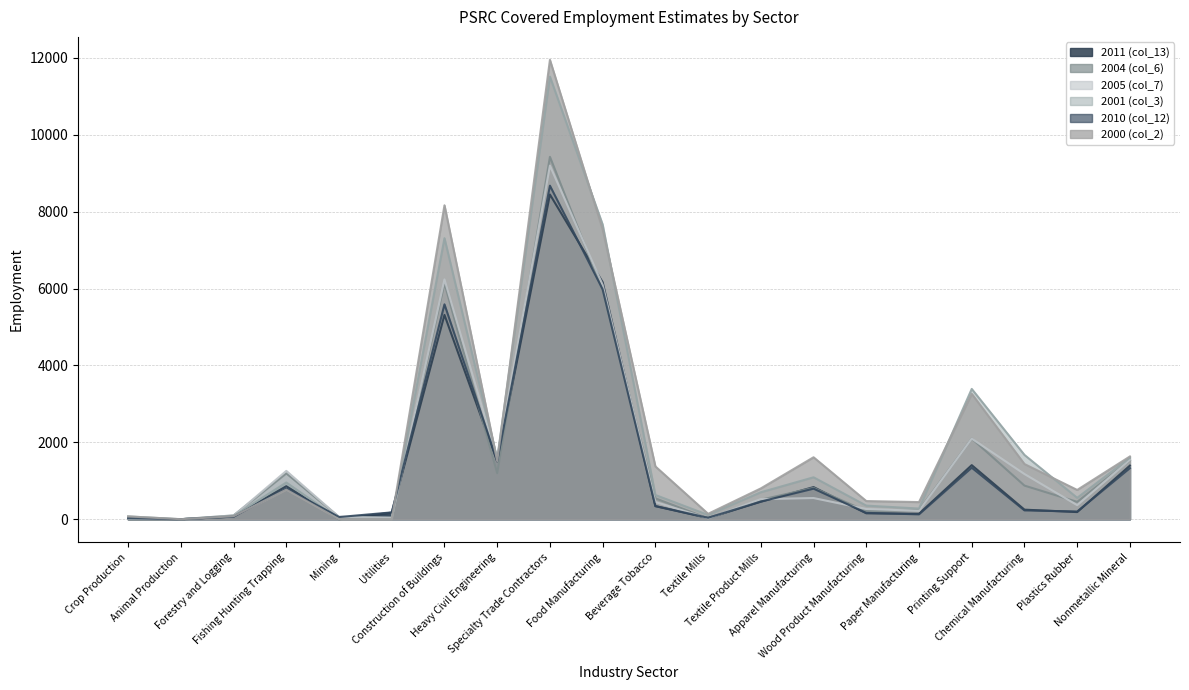

Is the value of 2001 (col_3) at Forestry and Logging greater than the value of 2004 (col_6) at Chemical Manufacturing?

No